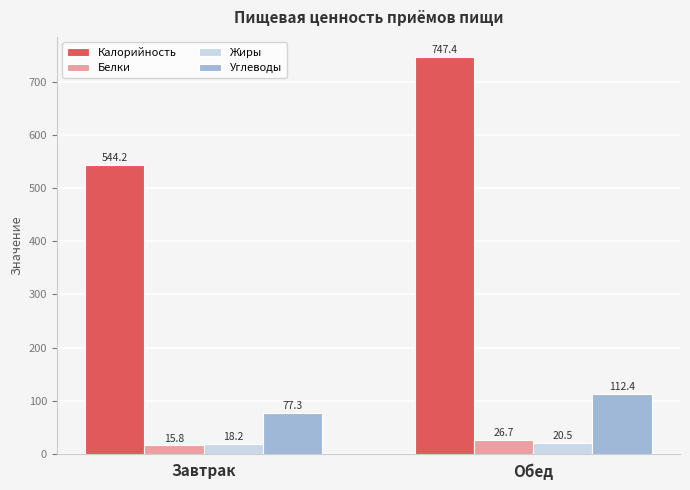

Are the bars horizontal?

No